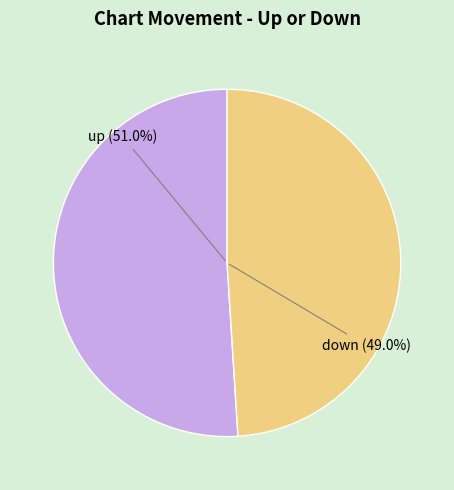

To the nearest percent, what is the average slice percentage?

50%